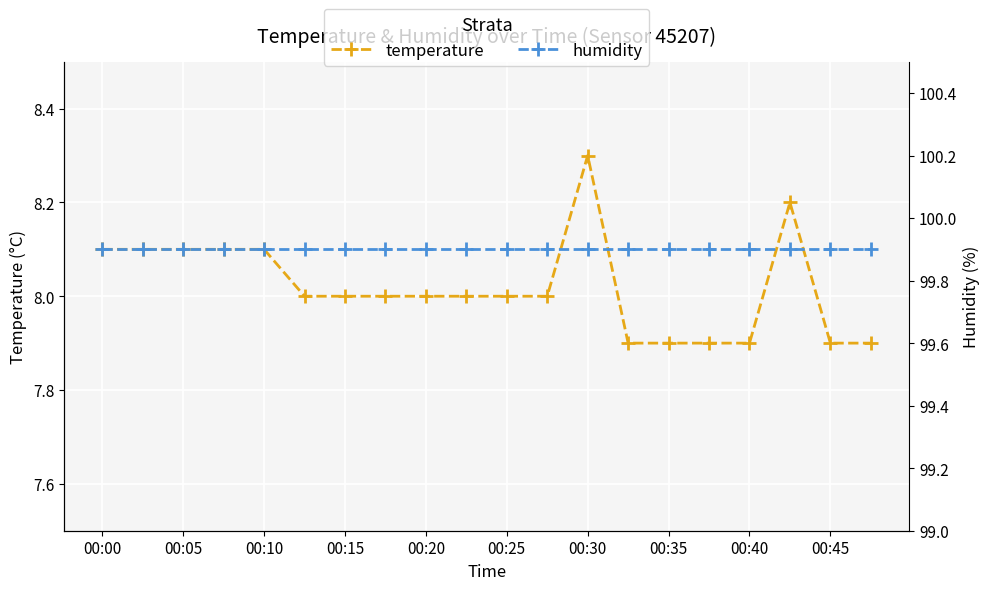

True or false: temperature has a value of 10.5 at 00:40.

False